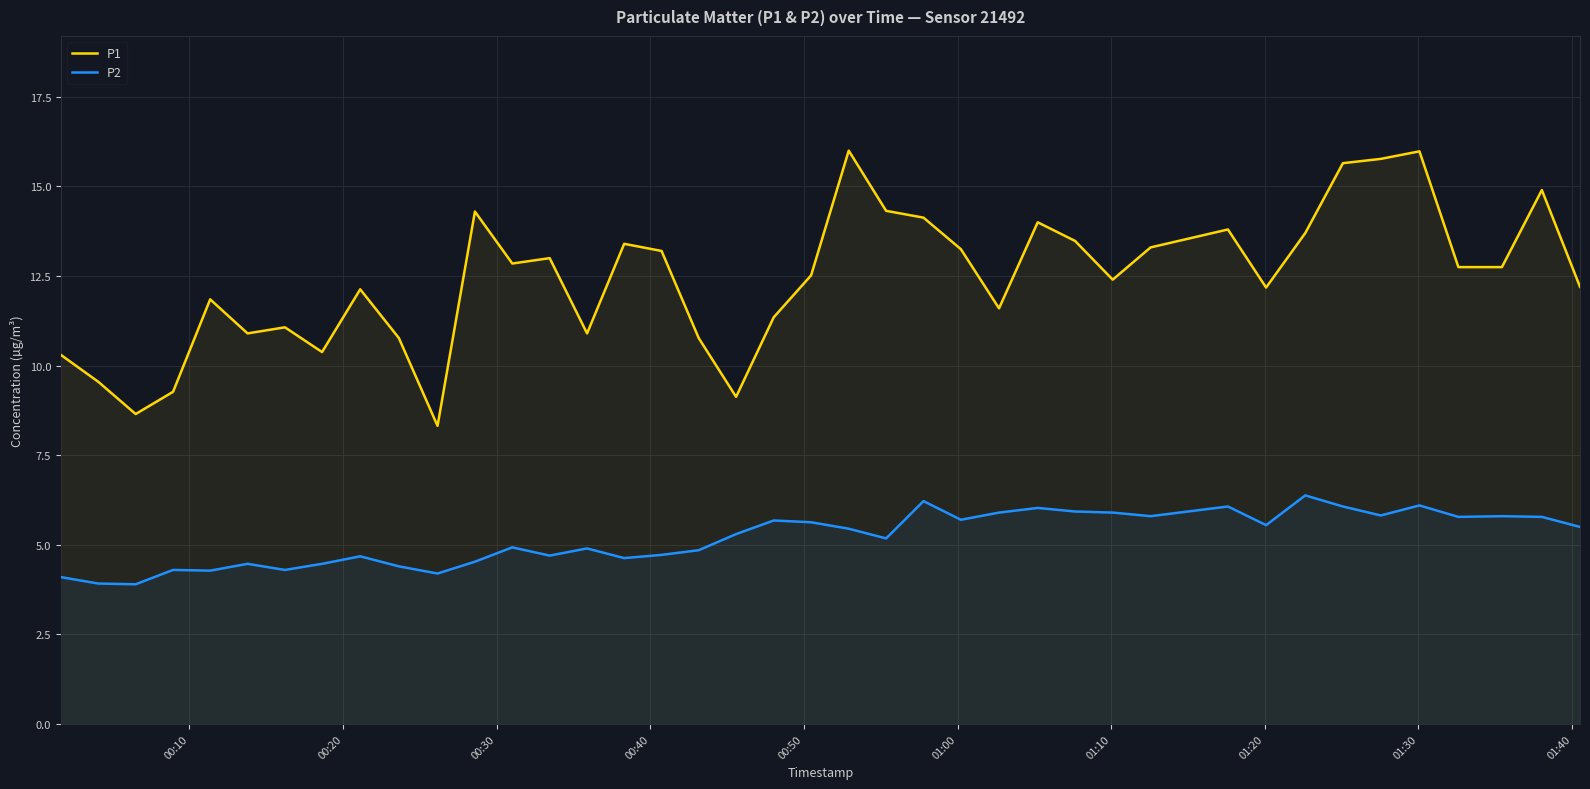

What is the value of the P1 point at the 40th from the left?

12.2